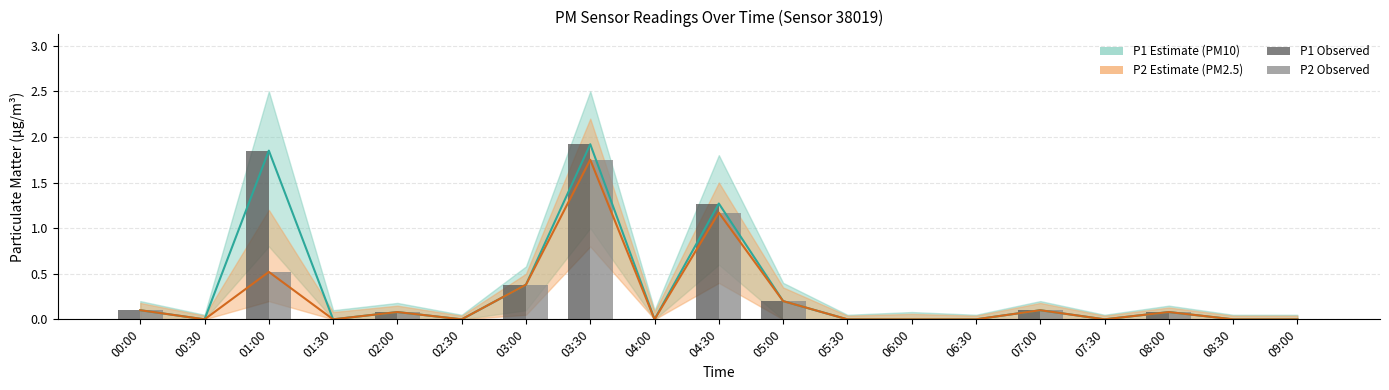

What is the difference between the maximum and second lowest values in the P2 (PM2.5) series?

1.8